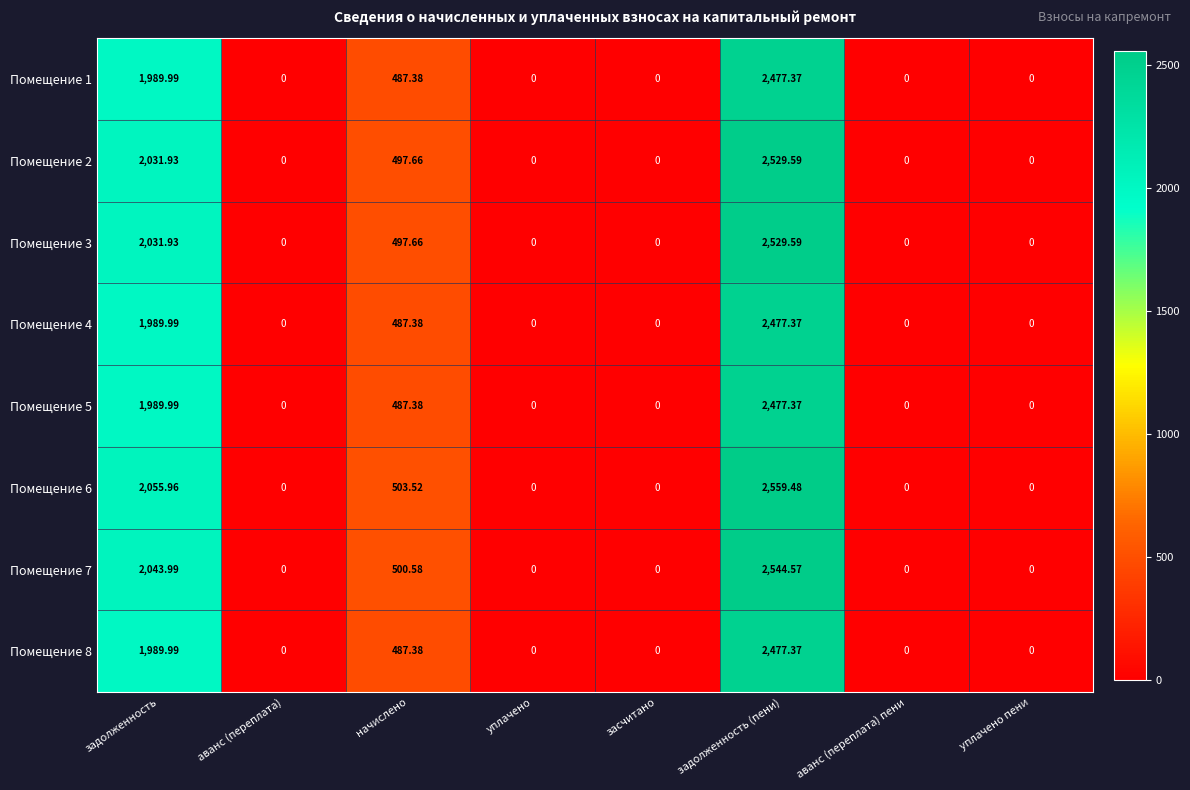

At which category is the sum across all series the highest?

задолженность (пени)